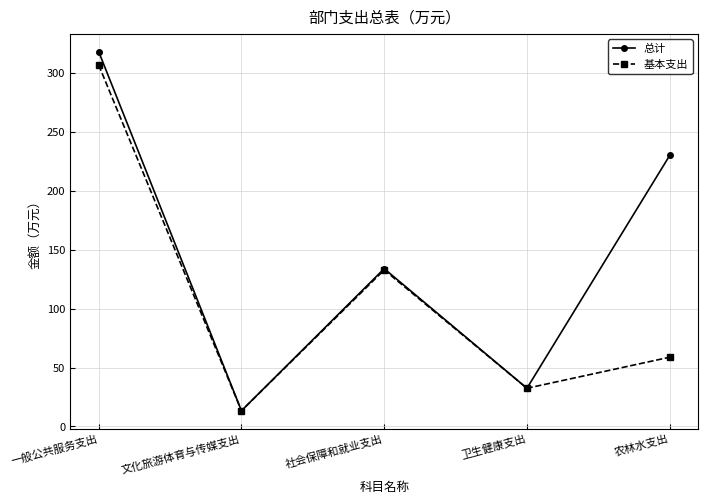

Is it true that 基本支出 equals 132.8 at 社会保障和就业支出?

True